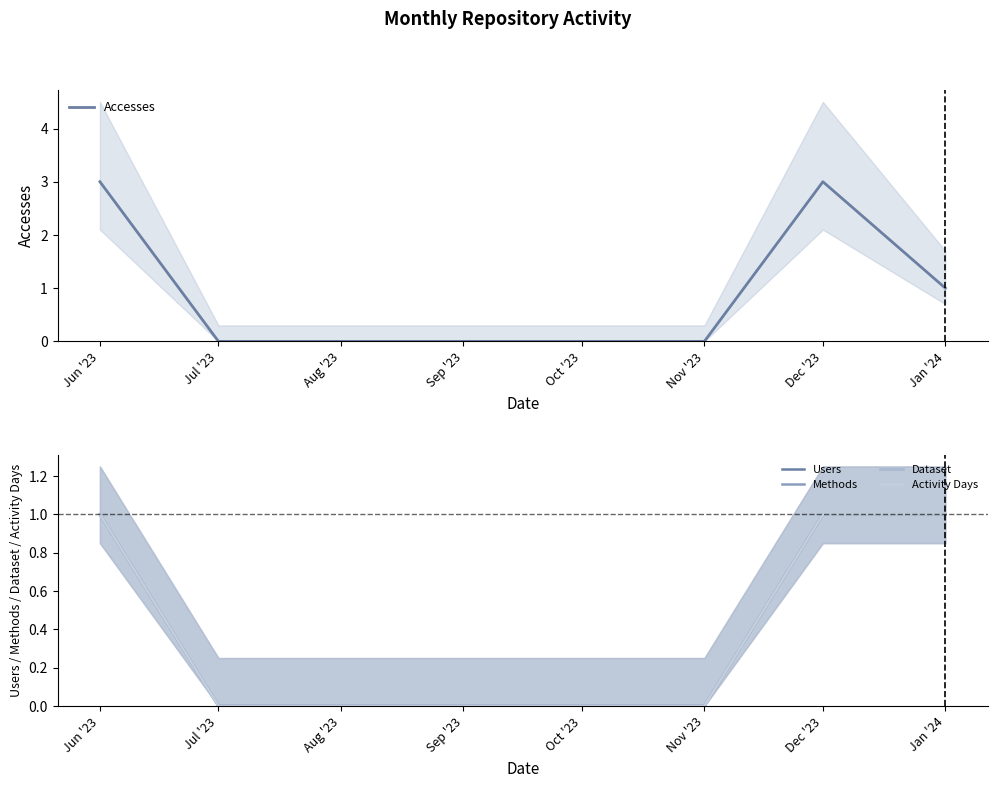

List the series in order of their peak value, highest first.

Accesses, Users, Methods, Dataset, Activity Days